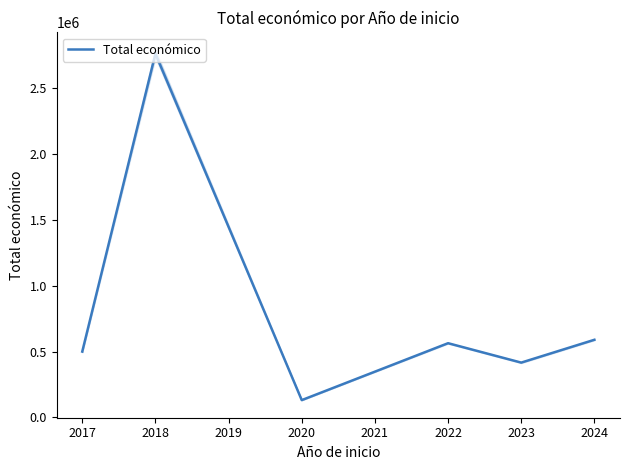

The value of Total económico at 2020 is 131658.0. True or false?

True